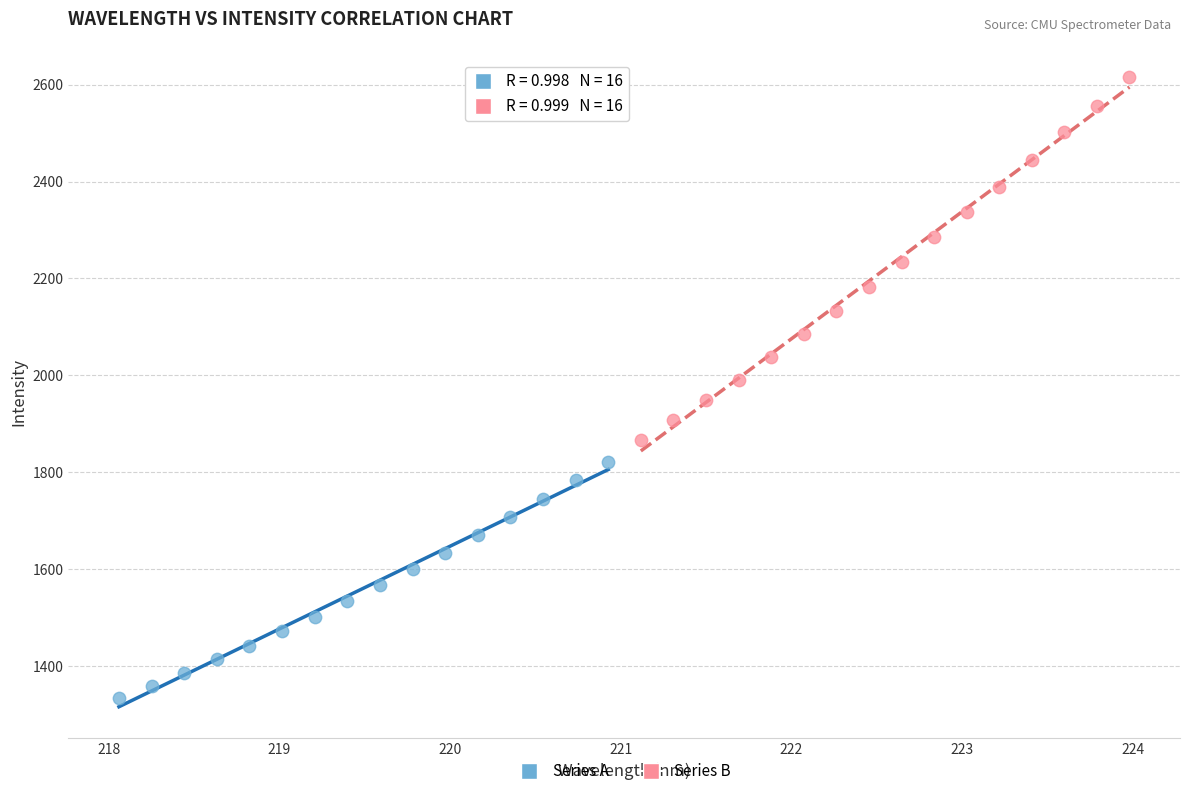

Which series reaches the maximum Y coordinate?

Series B